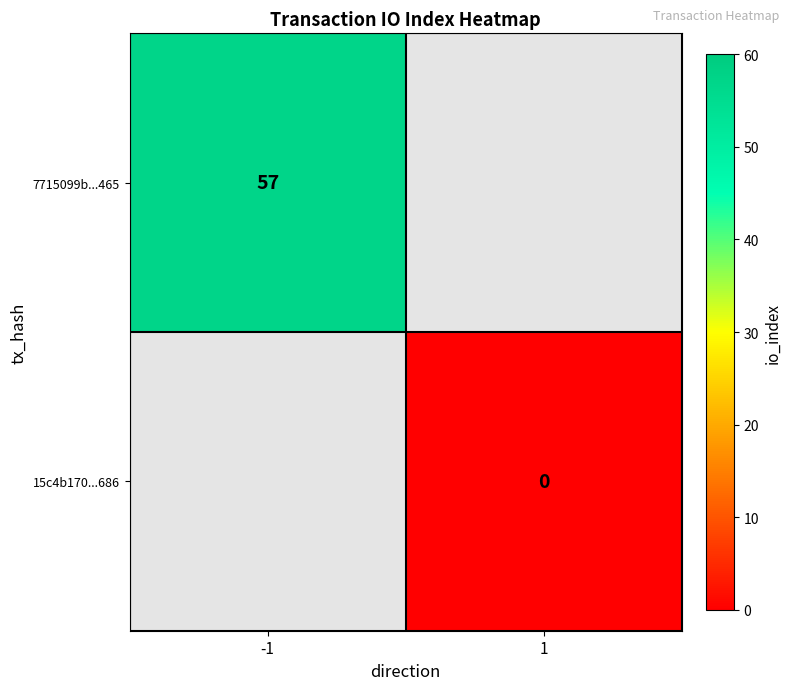

Is it true that 7715099b...465 equals 20.7 at -1?

False